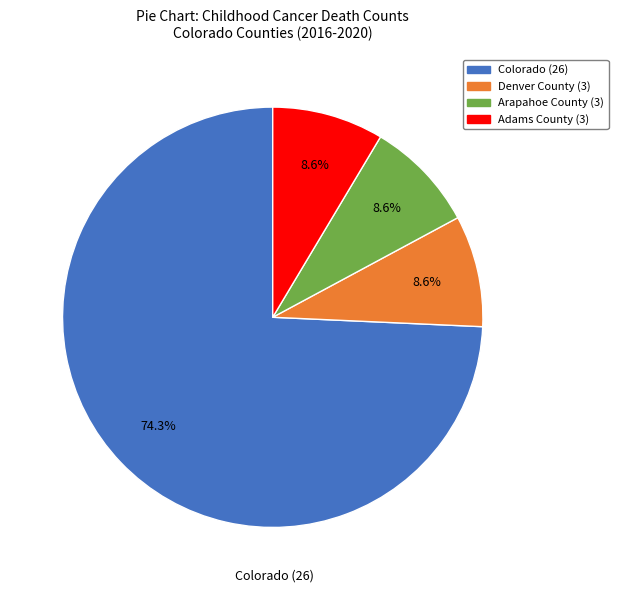

To the nearest percent, what is the combined percentage of Colorado (26) and Adams County (3)?

83%